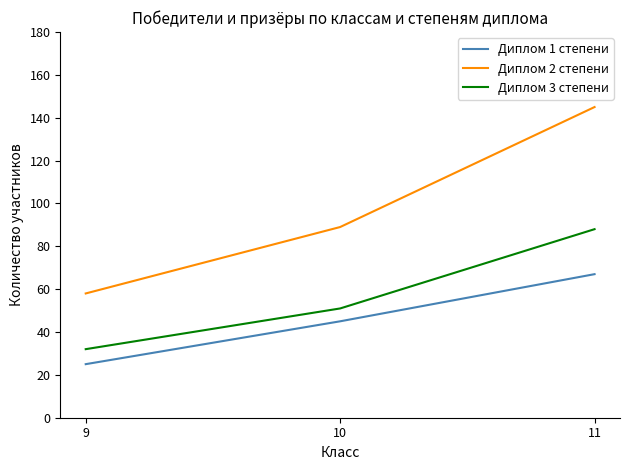

Rank the series by their average value, from highest to lowest.

Диплом 2 степени, Диплом 3 степени, Диплом 1 степени